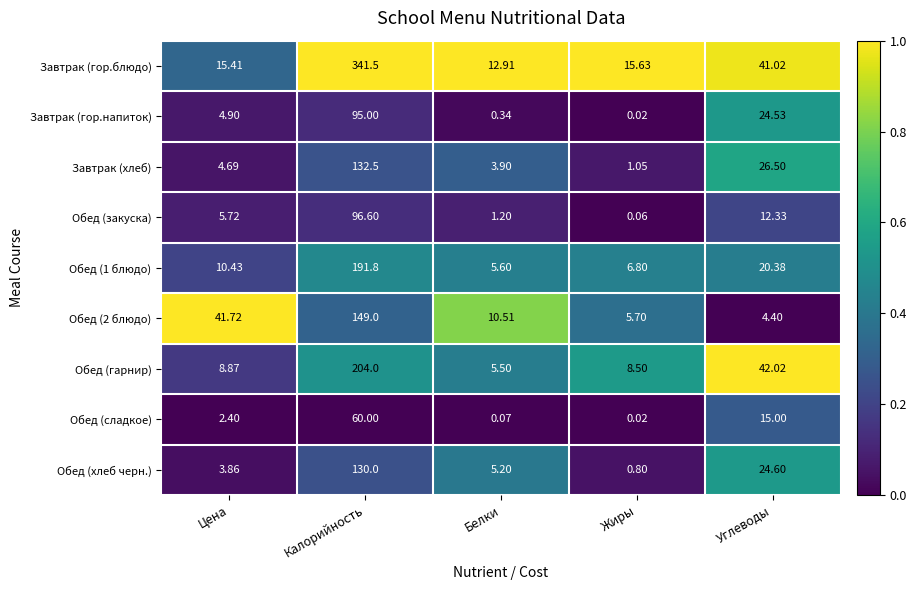

Which category has the highest value in the Обед (гарнир) series?

Калорийность